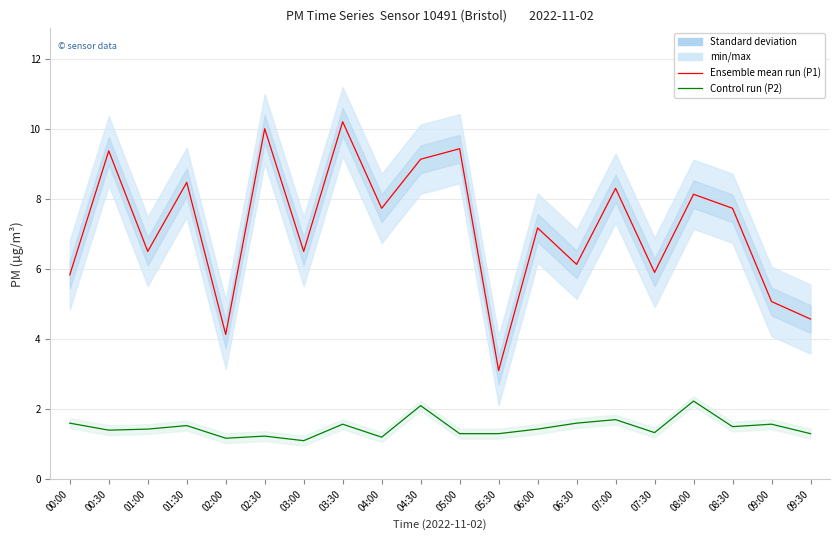

At 04:30, list the series in order from smallest to largest.

Control run (P2), Ensemble mean (P1)